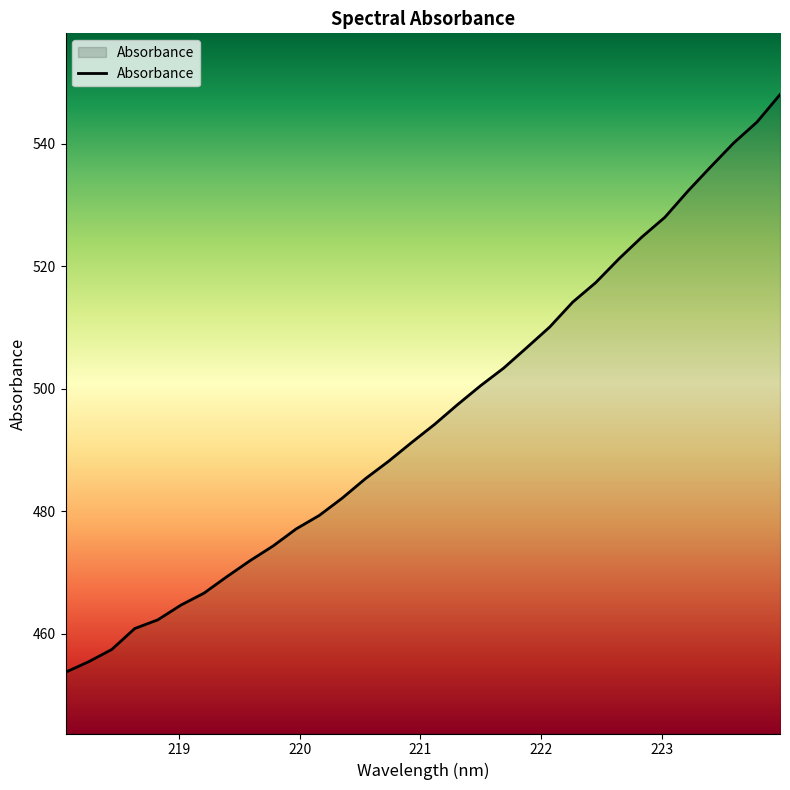

What is the greatest value displayed?

548.1